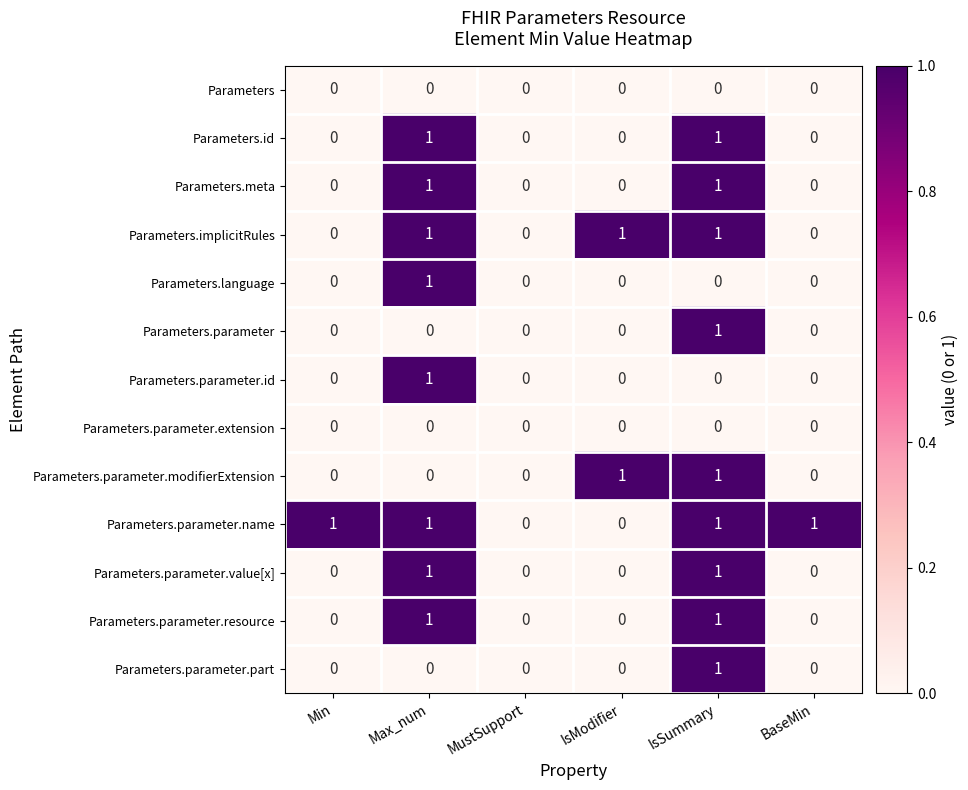

At which category is the sum across all series the highest?

IsSummary